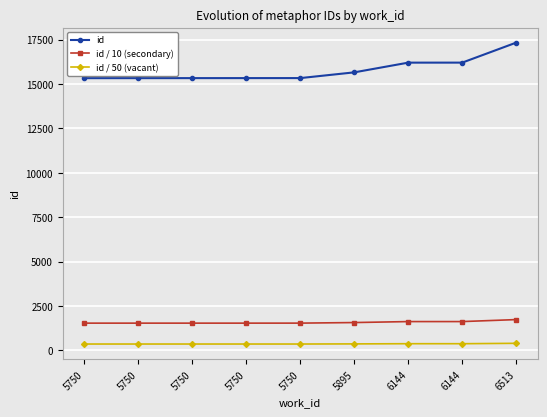

What is the sum of the id / 50 (vacant) values at 6144 and 5750?

730